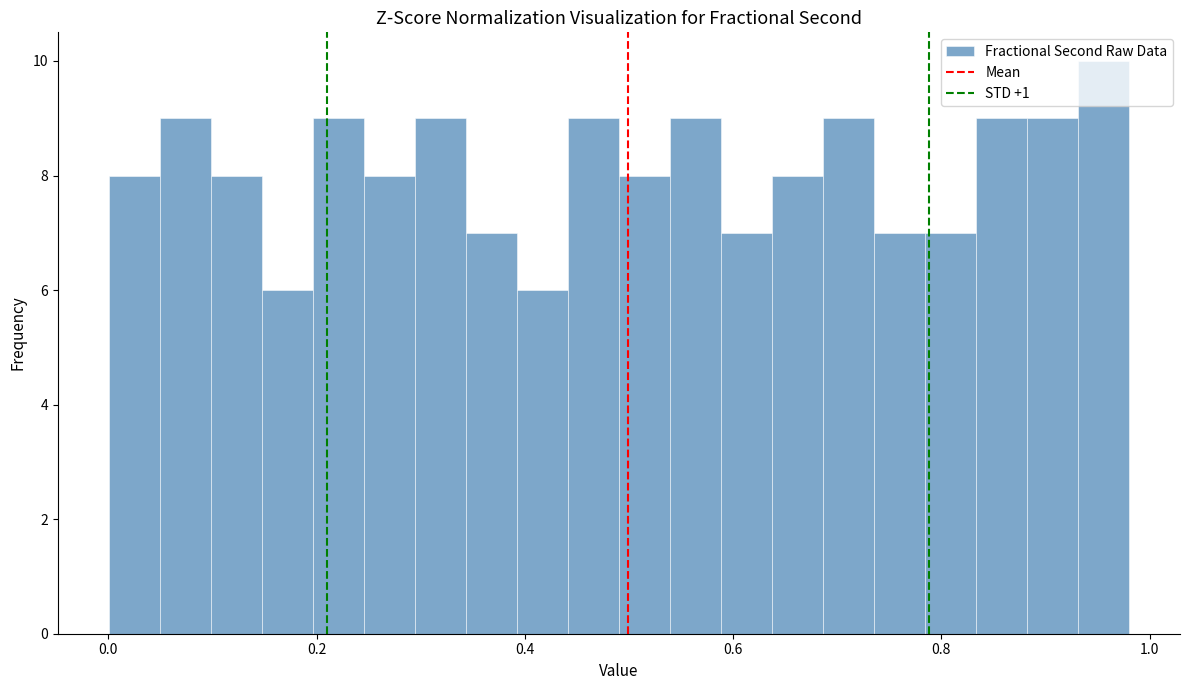

Read against the x-axis, roughly where is the centre of the tallest bar?

0.96